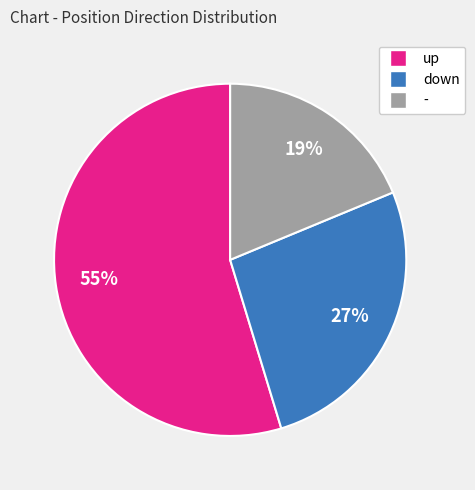

Do - and down together represent more than half of the pie?

No